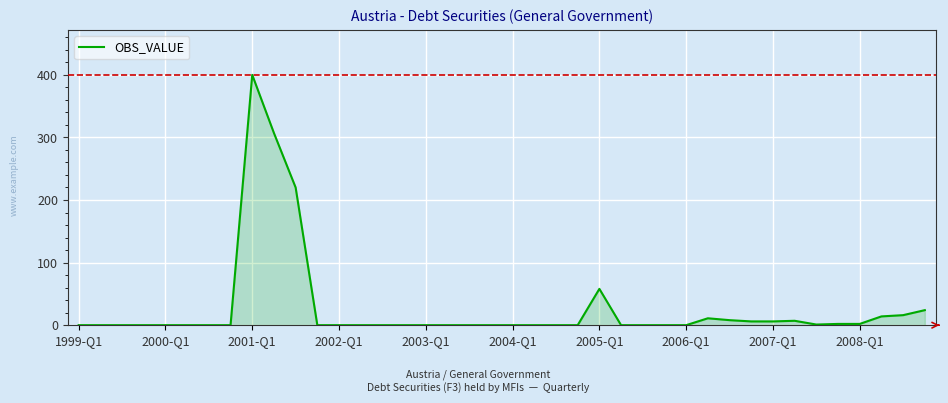

What is the difference between the maximum and minimum values?

400